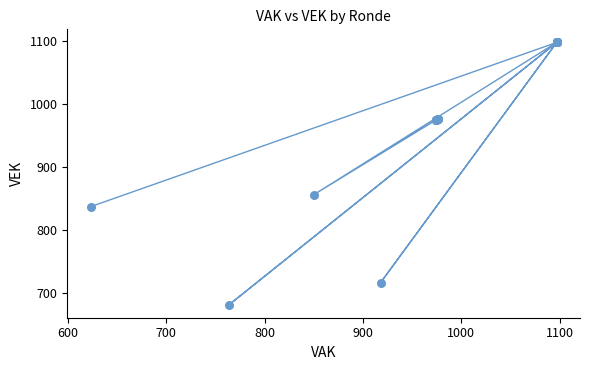

What Y value in the scatter plot is closest to 889?

856